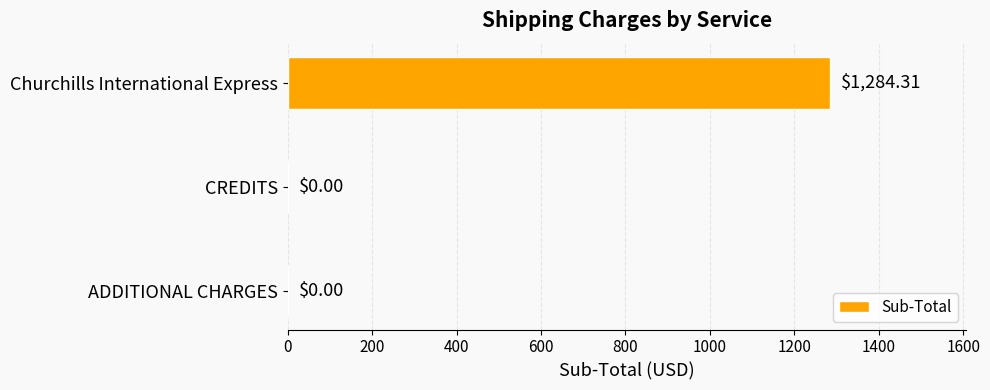

Which has a higher value, CREDITS or Churchills International Express?

Churchills International Express